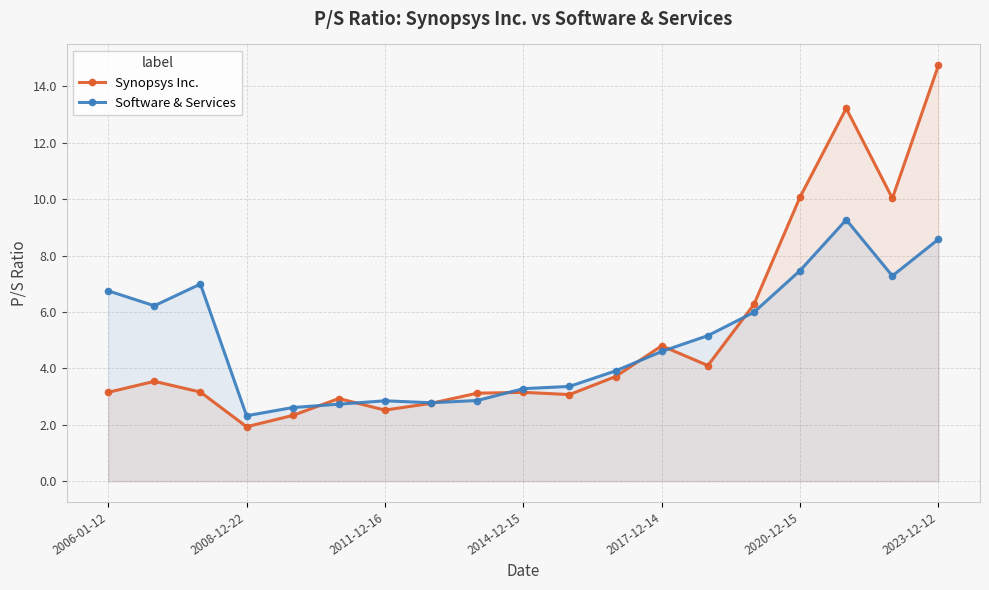

What is the difference between the highest and lowest values at 16?

4.0